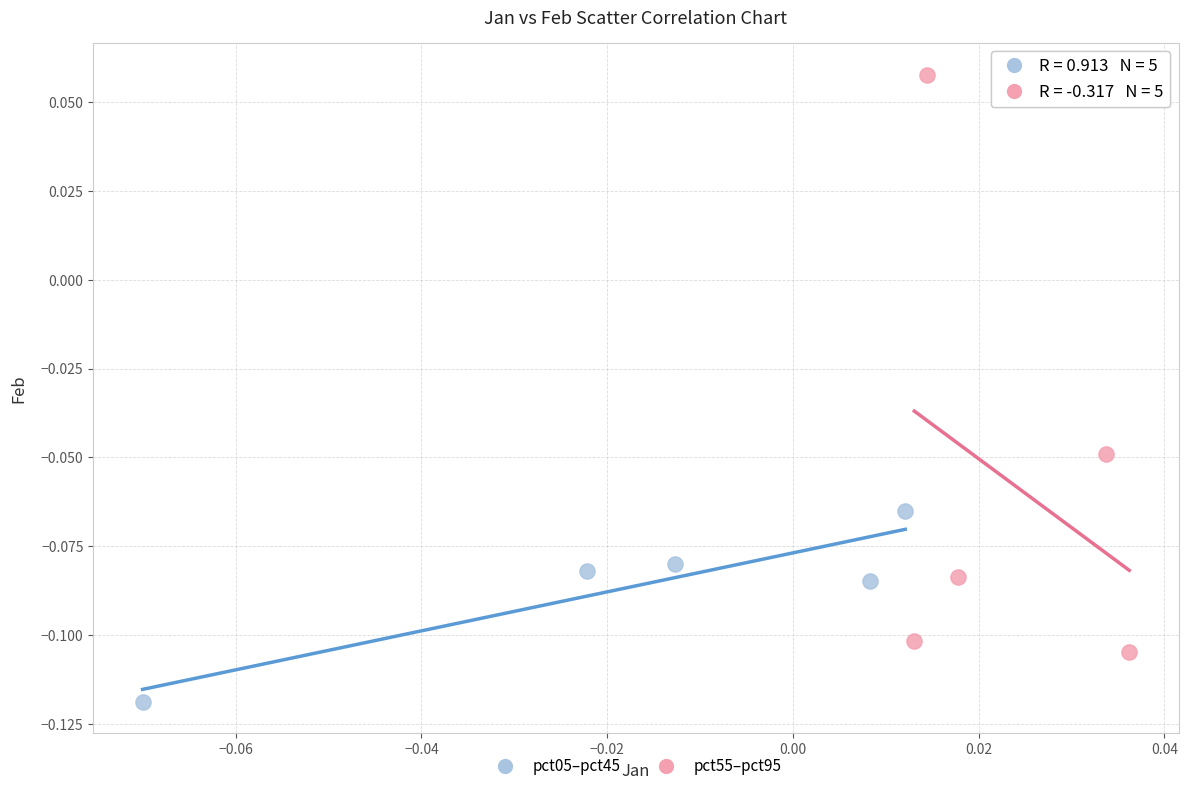

Which series reaches the maximum Y coordinate?

pct55–pct95